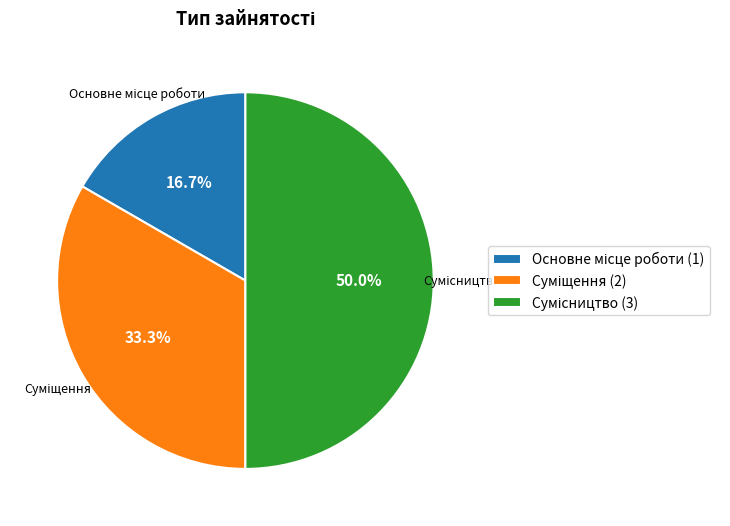

To the nearest percent, what is the difference between the Сумісництво and Основне місце роботи slice percentages?

33%